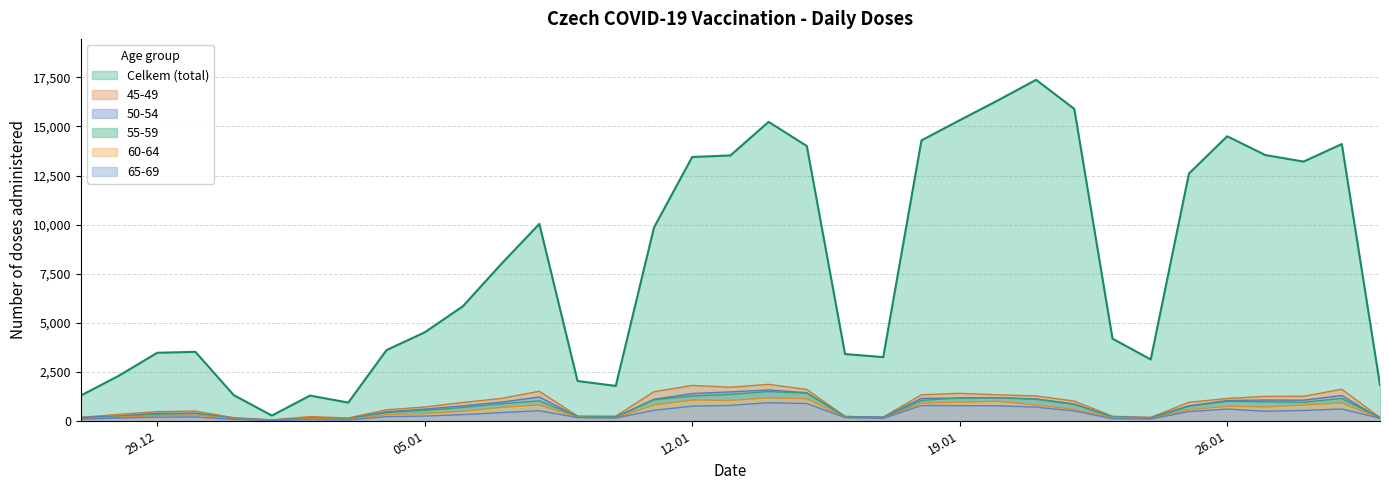

Which series has the largest total across all categories?

Celkem (total)